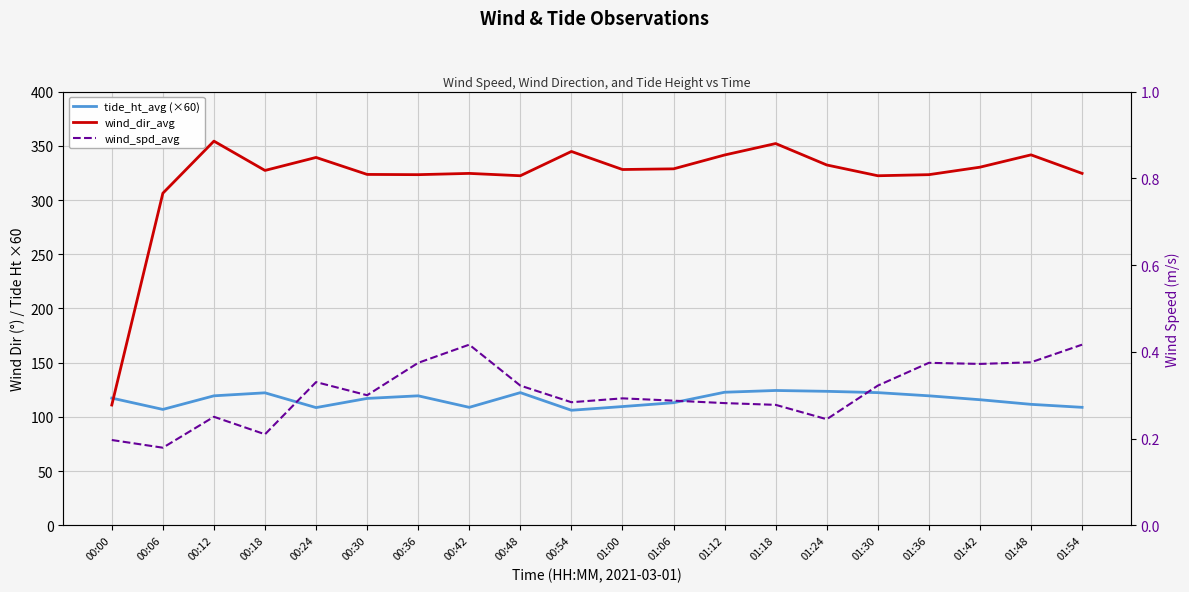

Which series has the largest total across all categories?

wind_dir_avg